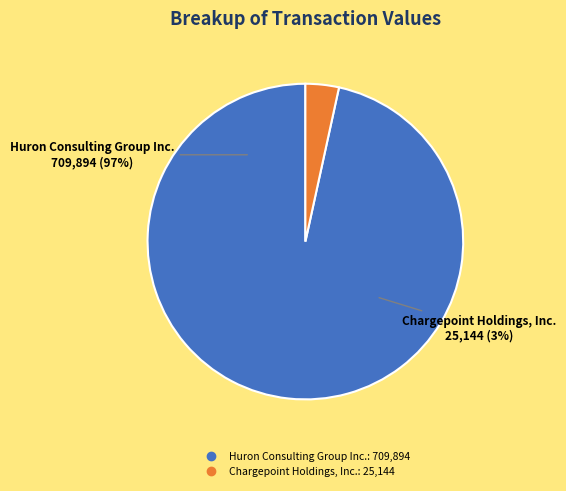

What percentage is the wk-form4_1691674942.xml slice, to the nearest percent?

97%